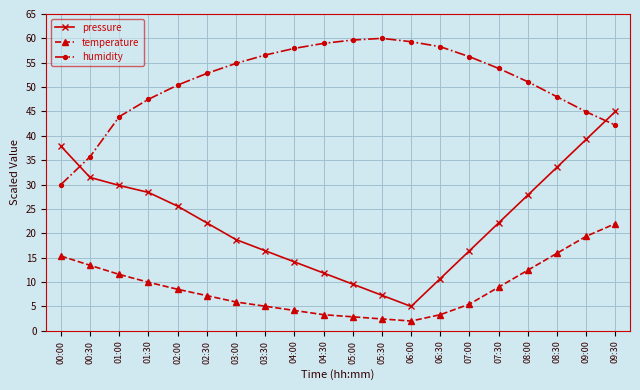

True or false: pressure and temperature cross at least once.

False